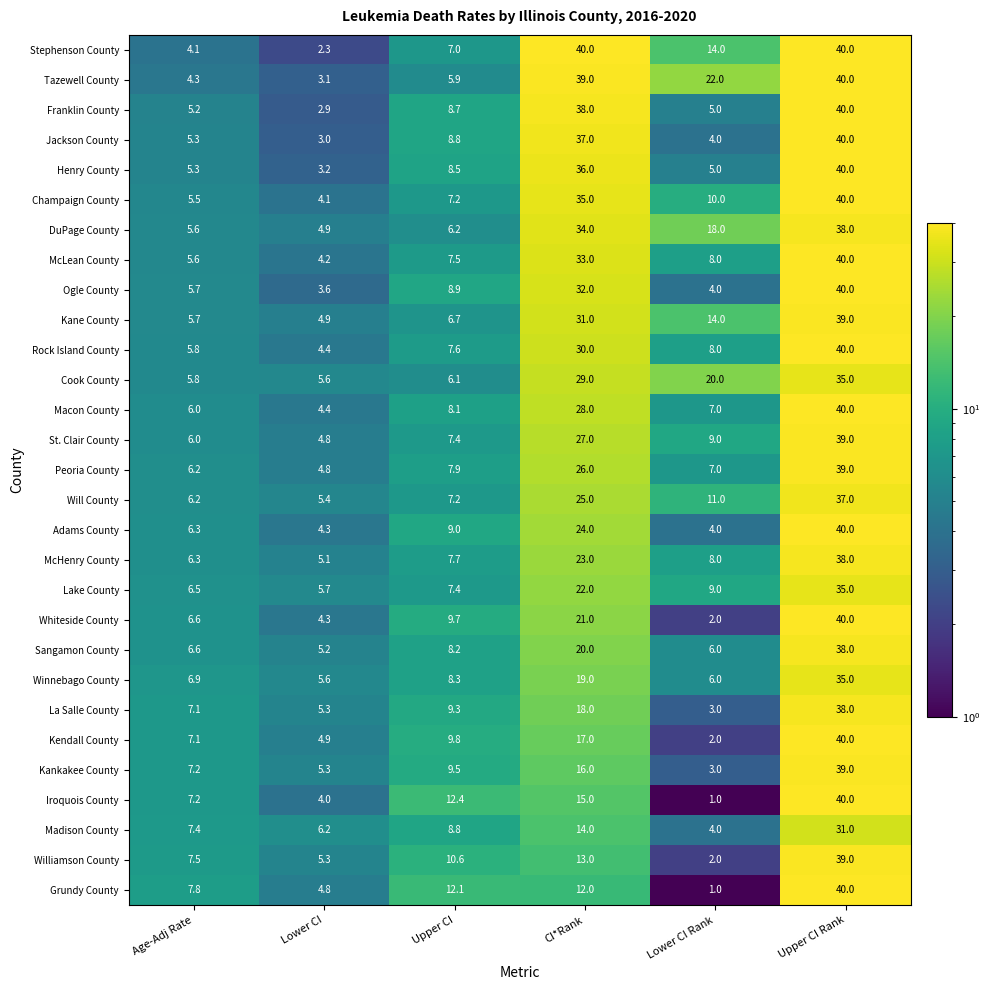

At which label does Grundy County reach its minimum?

Lower CI Rank